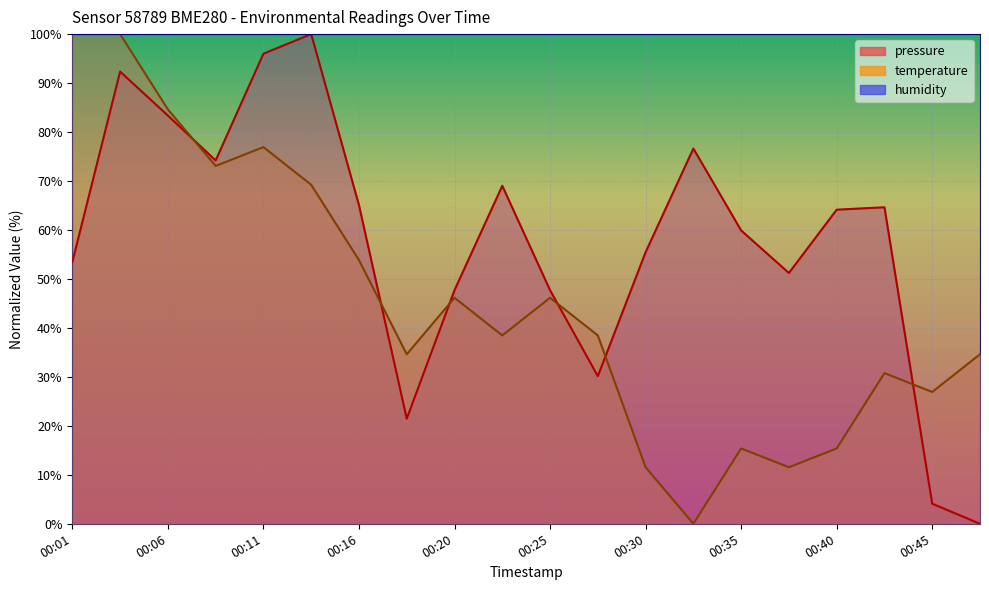

Rank the categories by pressure value from lowest to highest.

00:47, 00:45, 00:18, 00:28, 00:20, 00:25, 00:37, 00:01, 00:30, 00:35, 00:40, 00:42, 00:16, 00:23, 00:08, 00:33, 00:06, 00:03, 00:11, 00:13